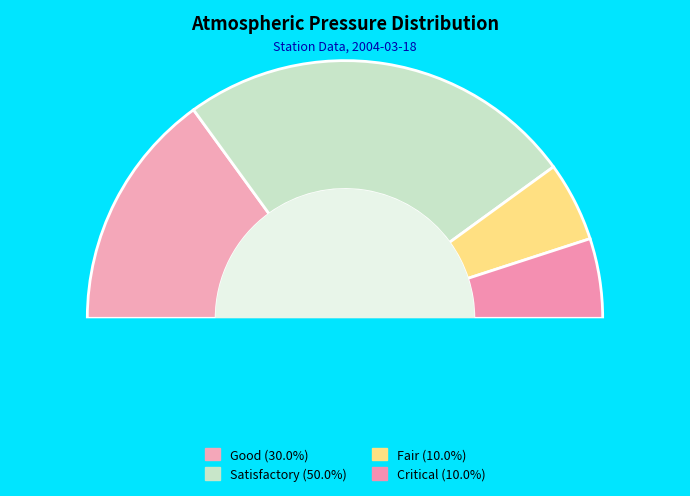

Is it true that 9 is 24% of the pie?

False